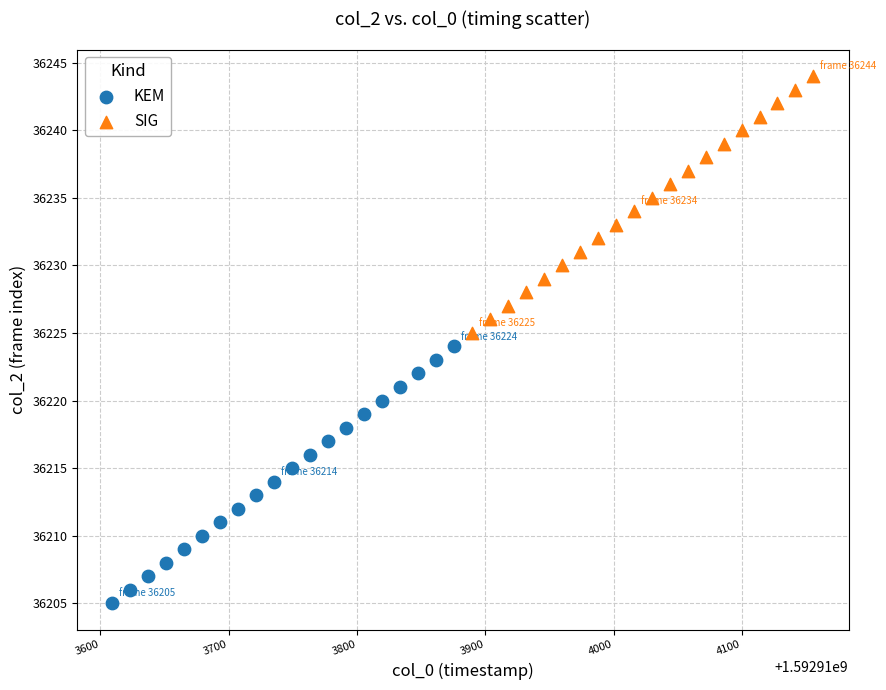

Which series reaches the maximum Y coordinate?

SIG